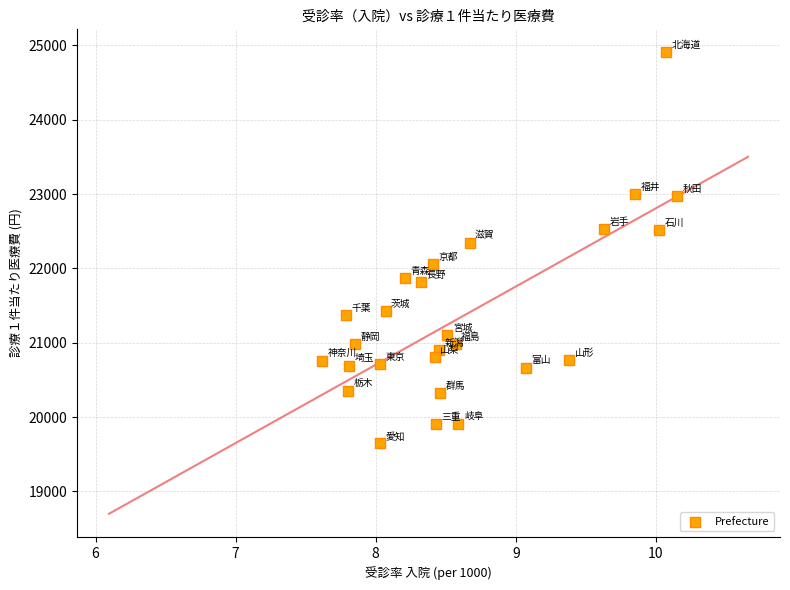

What is the range of Y values (max minus min)?

5261